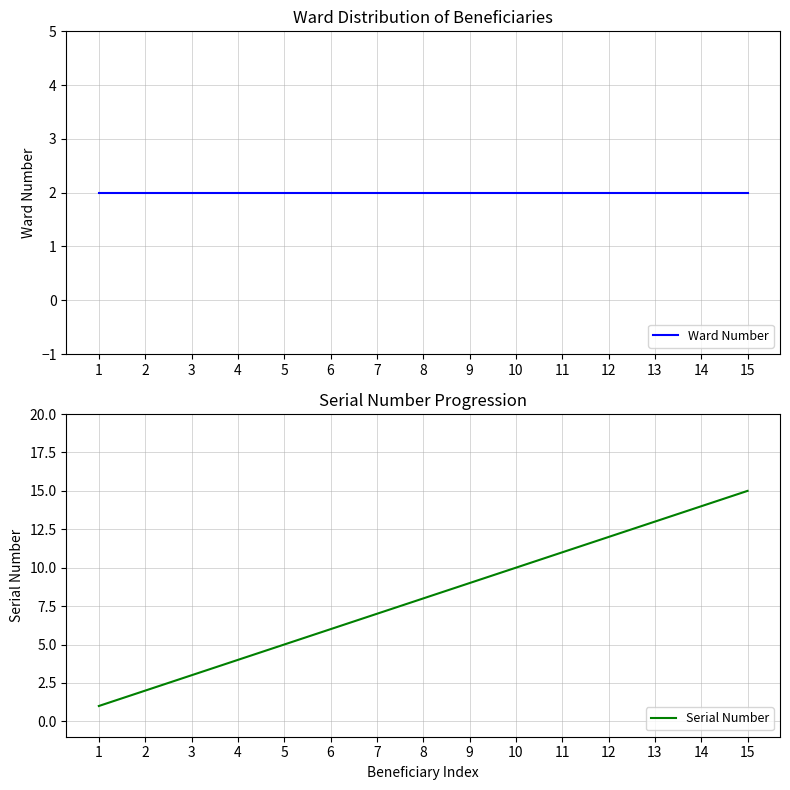

Which has a higher value, 8 or 13?

8